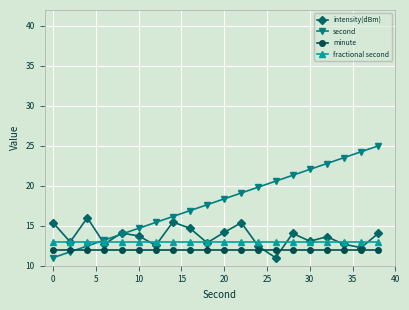

Which series has the largest total across all categories?

second